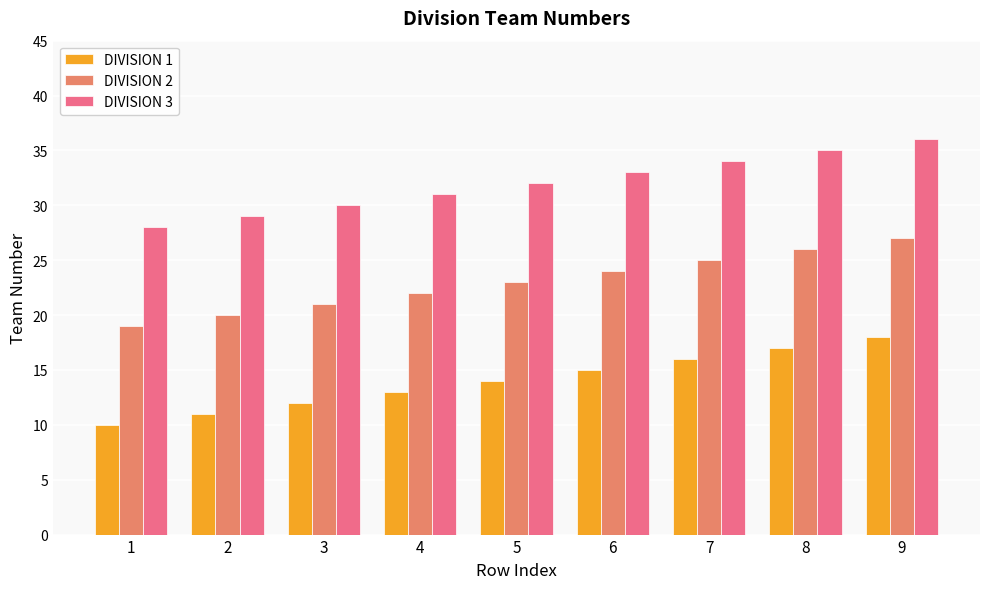

What is the difference between the maximum and minimum values in the DIVISION 2 series?

8